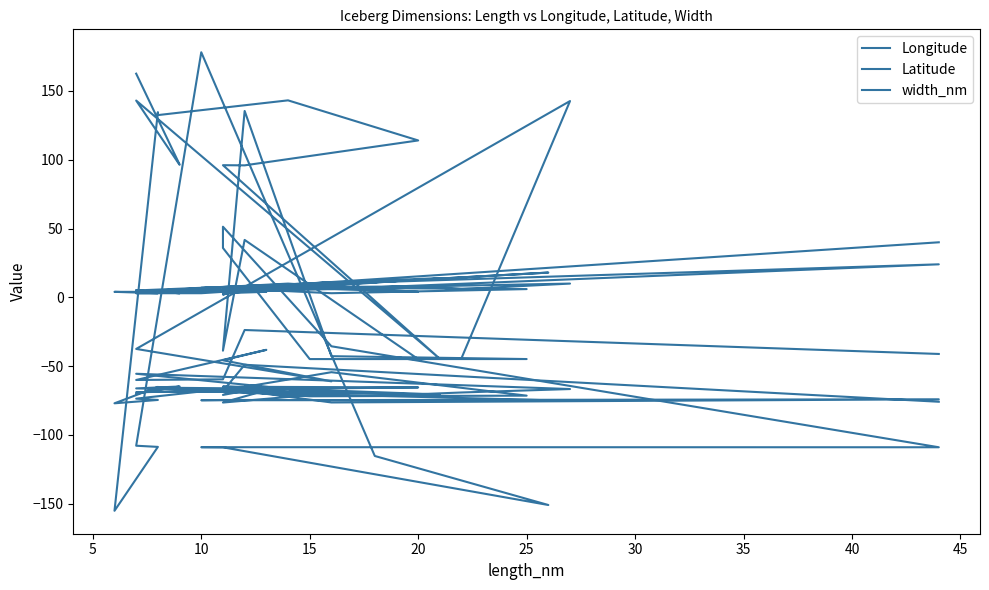

What is the value of the width_nm point at the 16th from the left?

4.0